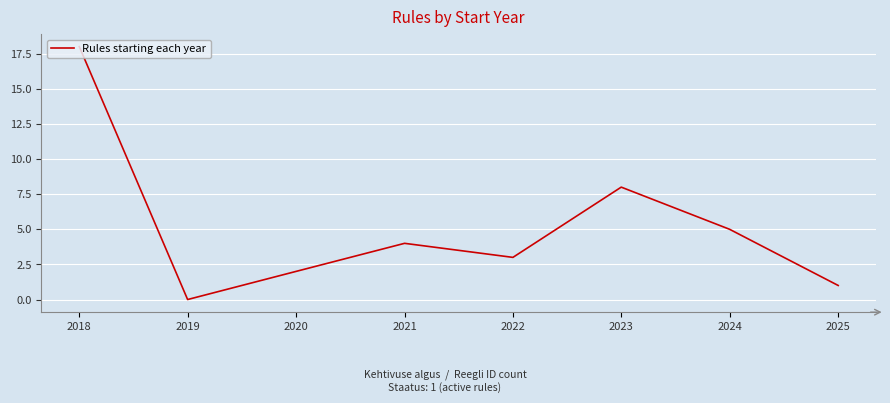

What is the difference between the values at 2023 and 2024?

3